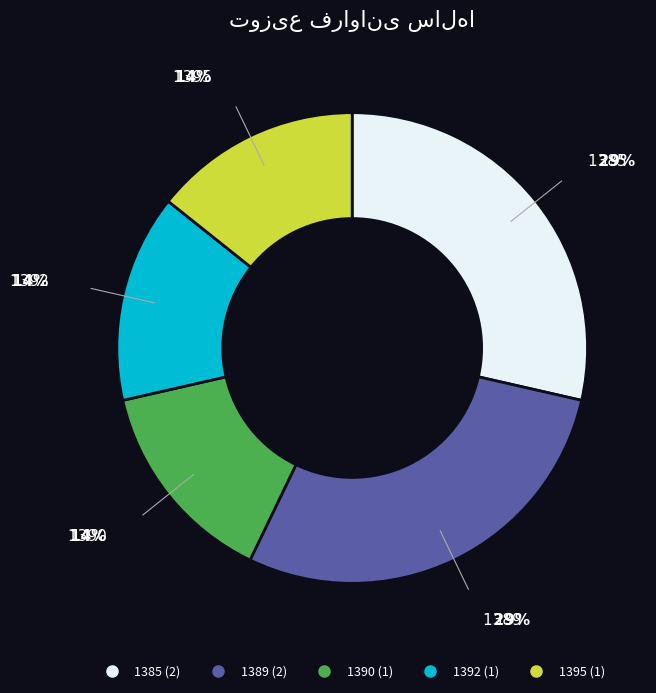

What is the ratio of the value at 1395 to the value at 1392?

1.0